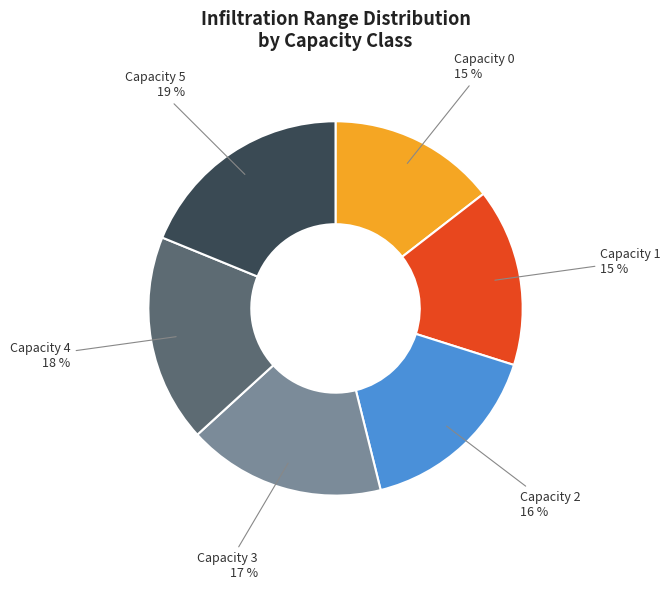

To the nearest percent, what is the difference between the largest and smallest slice percentages?

4%